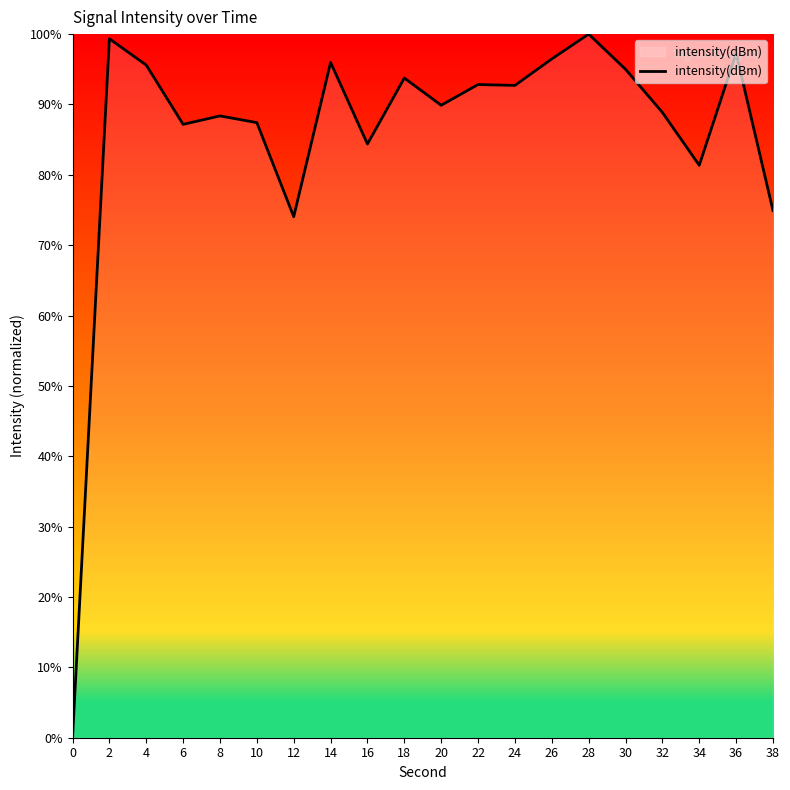

How many positive values are there?

19